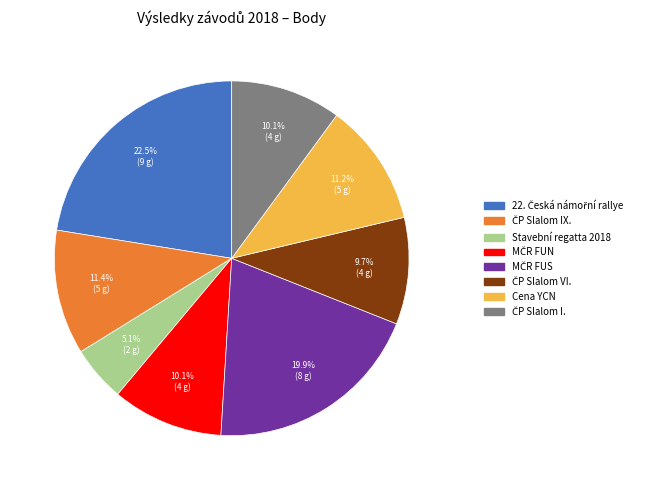

Count the number of slices in the pie.

8